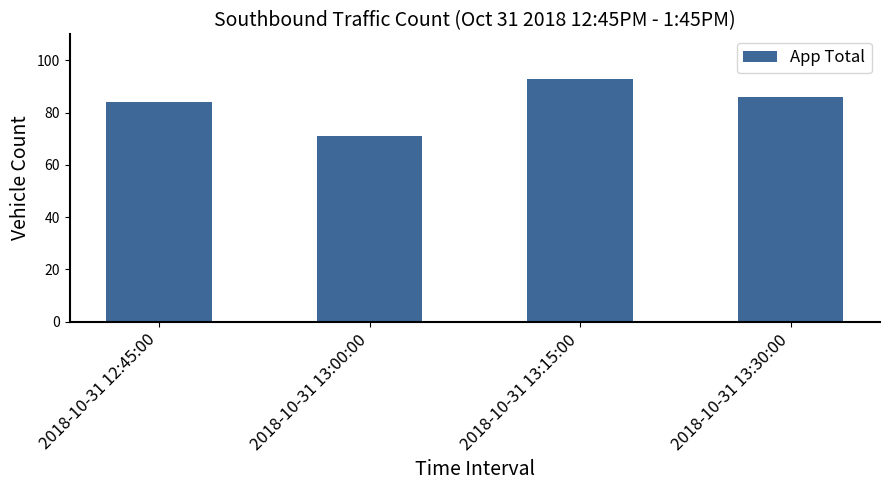

Rank the categories by value from lowest to highest.

2018-10-31 13:00:00, 2018-10-31 12:45:00, 2018-10-31 13:30:00, 2018-10-31 13:15:00